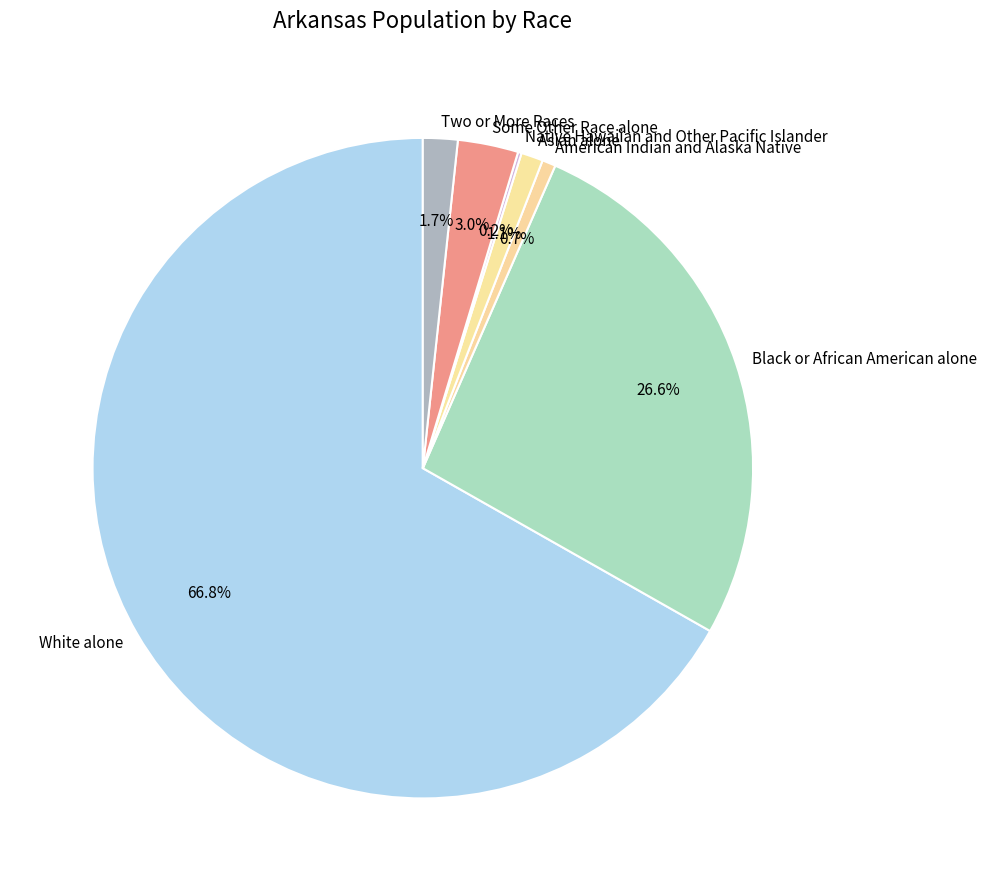

Which has a higher value, Asian alone or Black or African American alone?

Black or African American alone